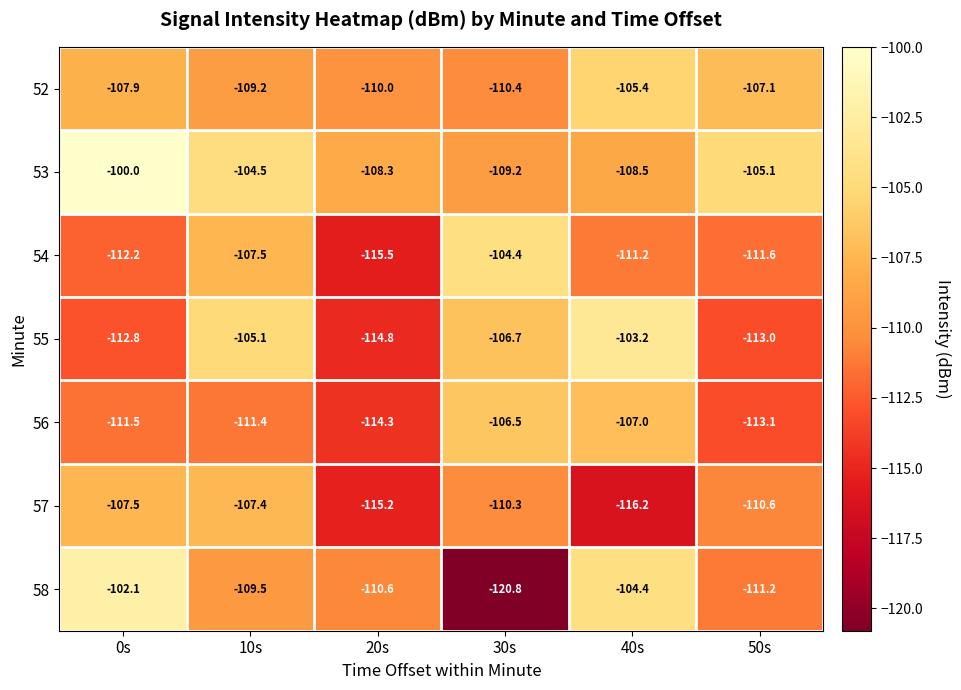

Which category has the lowest value across all series?

30s